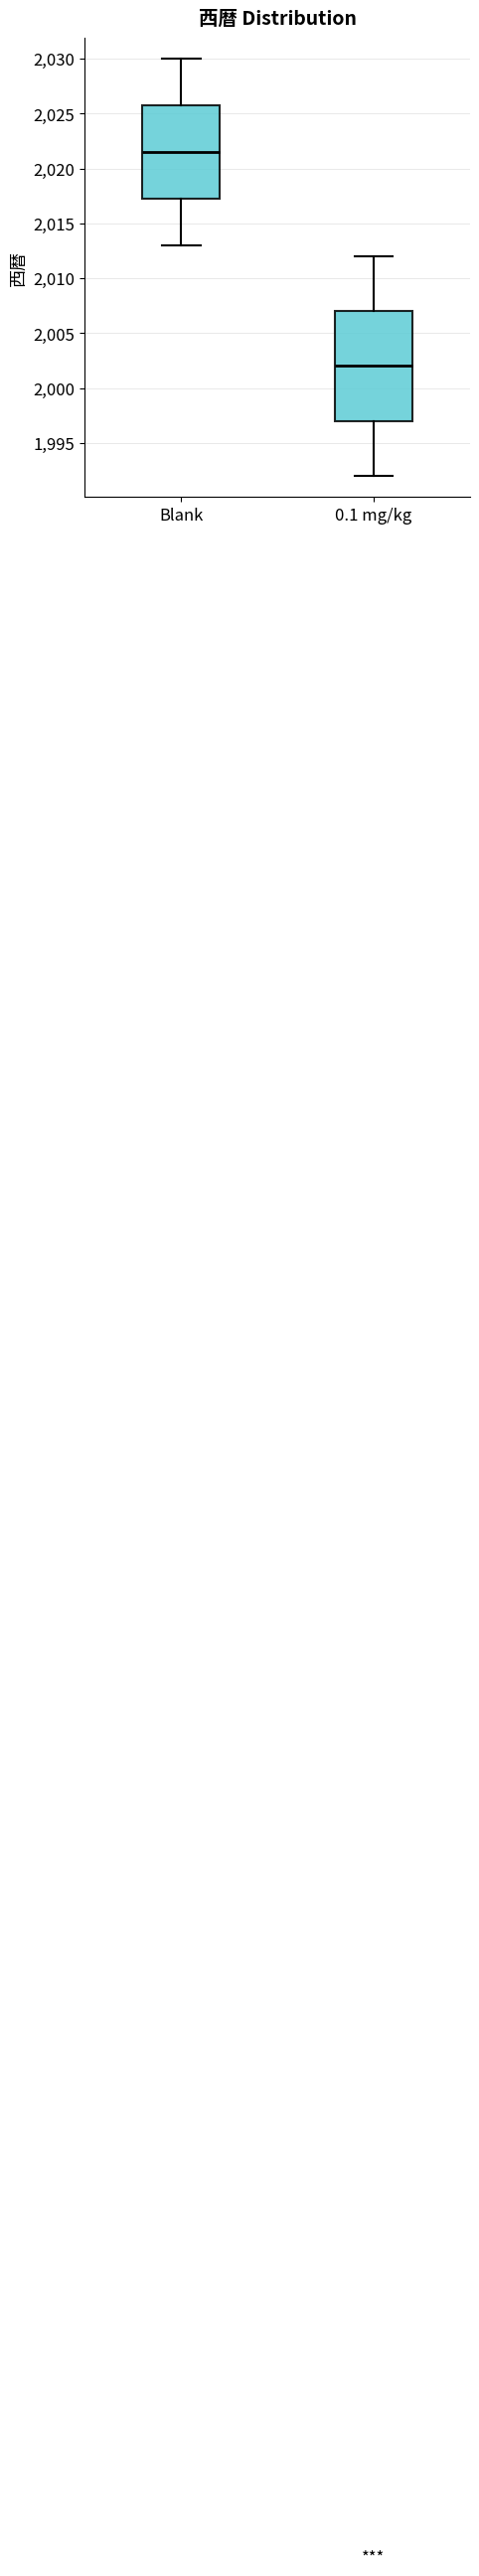

Comparing the boxes themselves (not the whiskers), which one is the tallest?

0.1 mg/kg